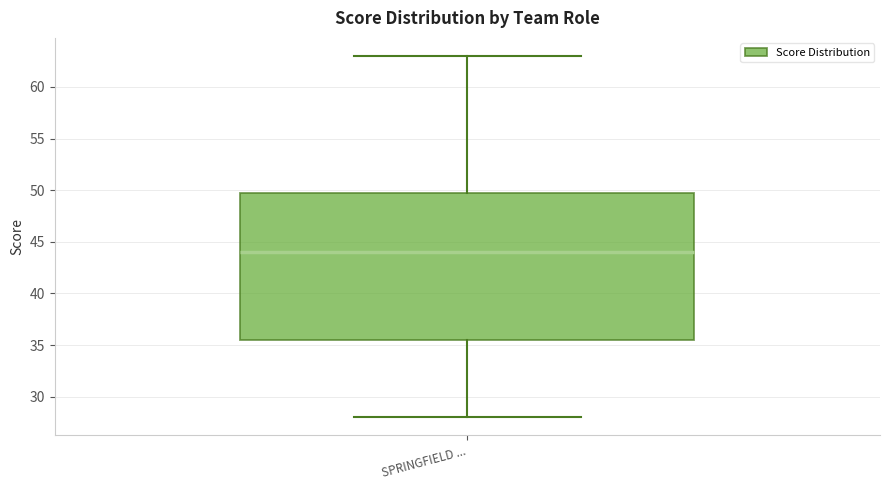

Where does the lower whisker of the box for SPRINGFIELD ... end on the y-axis? The values are not printed on the chart, so give them approximately, as read against the axis.

28.0